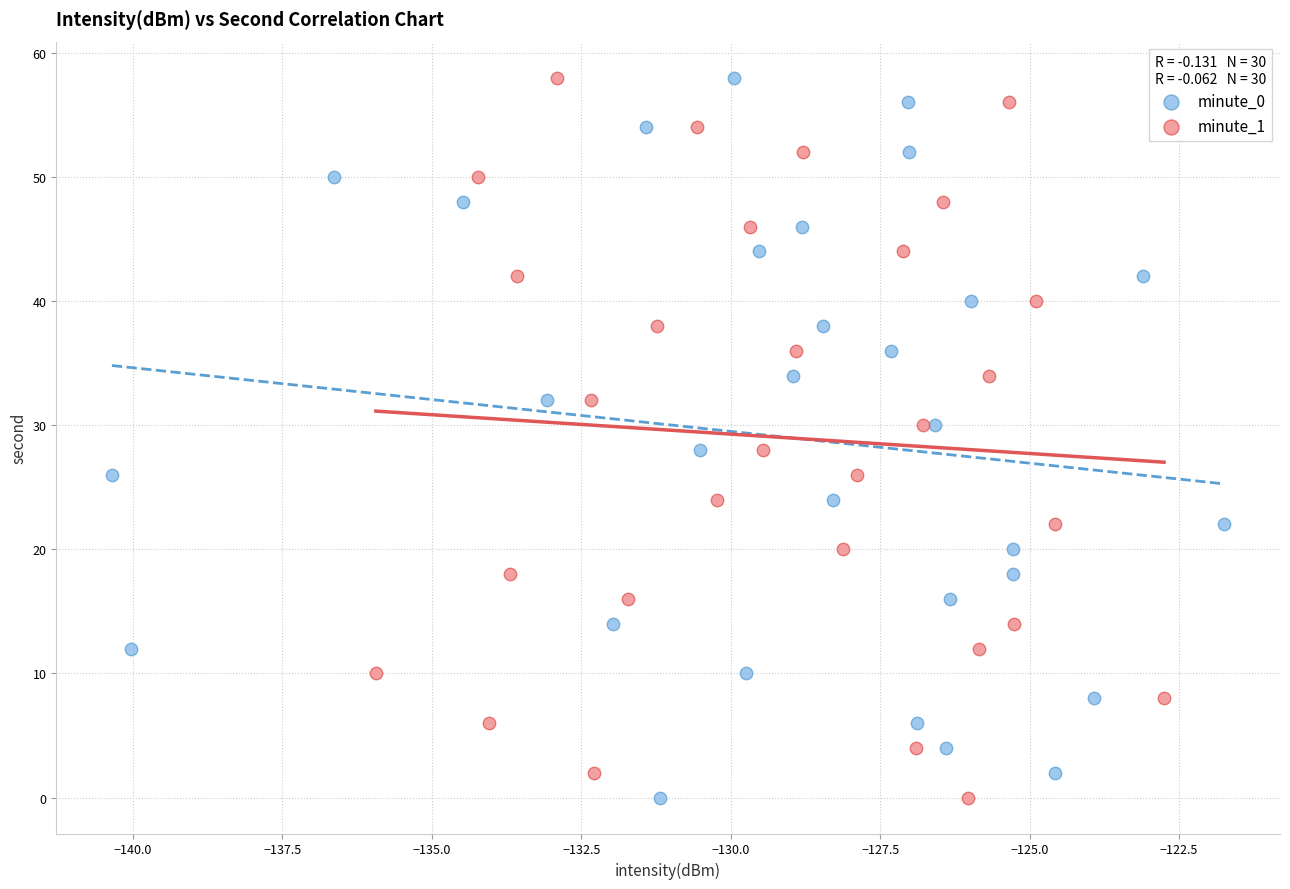

What are all the series names shown in the legend?

minute_0, minute_1